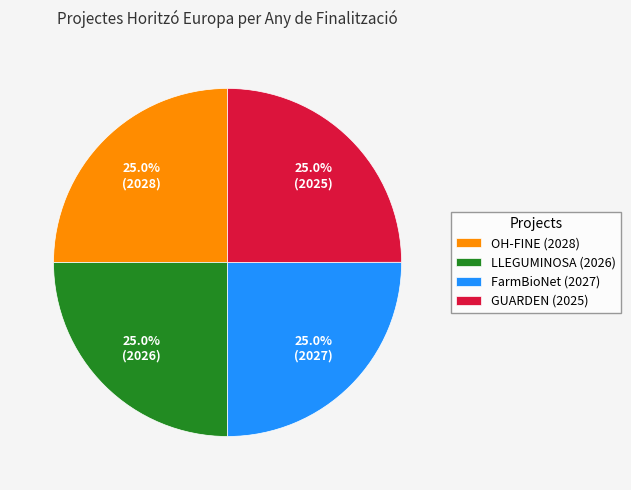

What is the ratio of the value at OH-FINE (2028) to the value at GUARDEN (2025)?

1.0